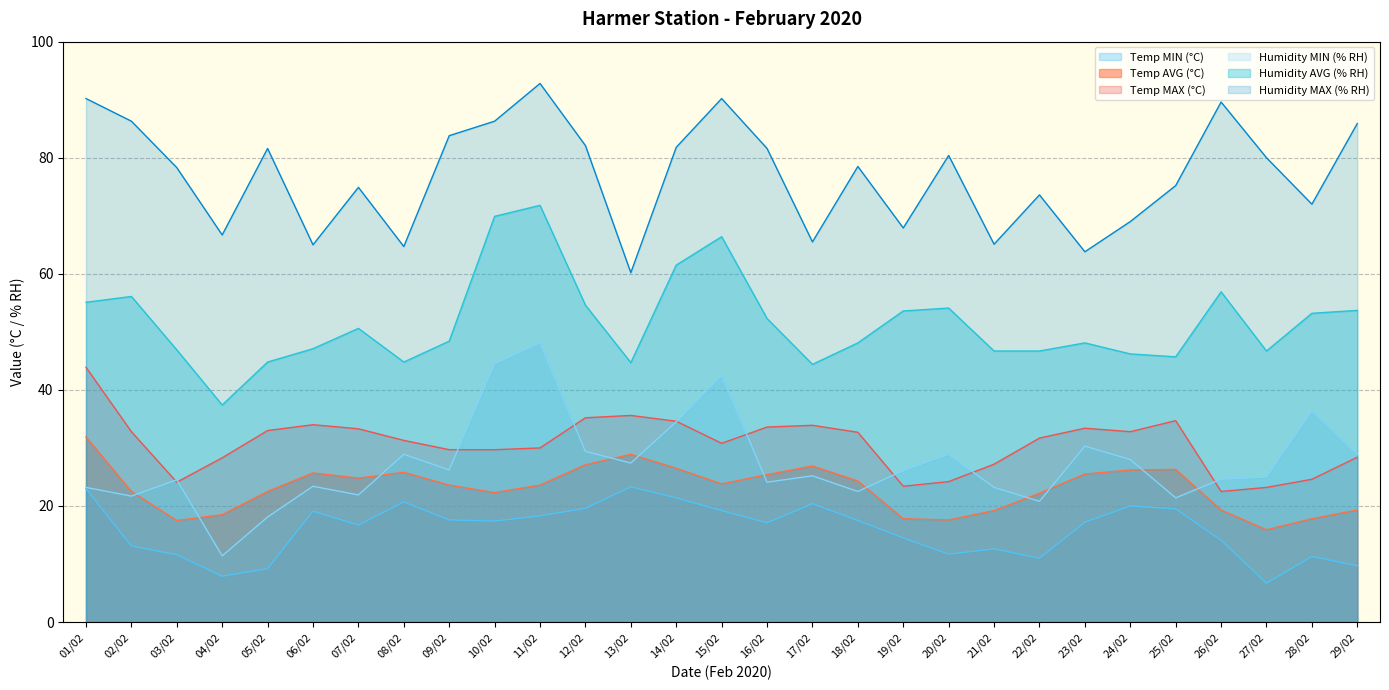

Is the value of Humidity MAX (% RH) at 14/02 greater than the value of Humidity MIN (% RH) at 23/02?

Yes